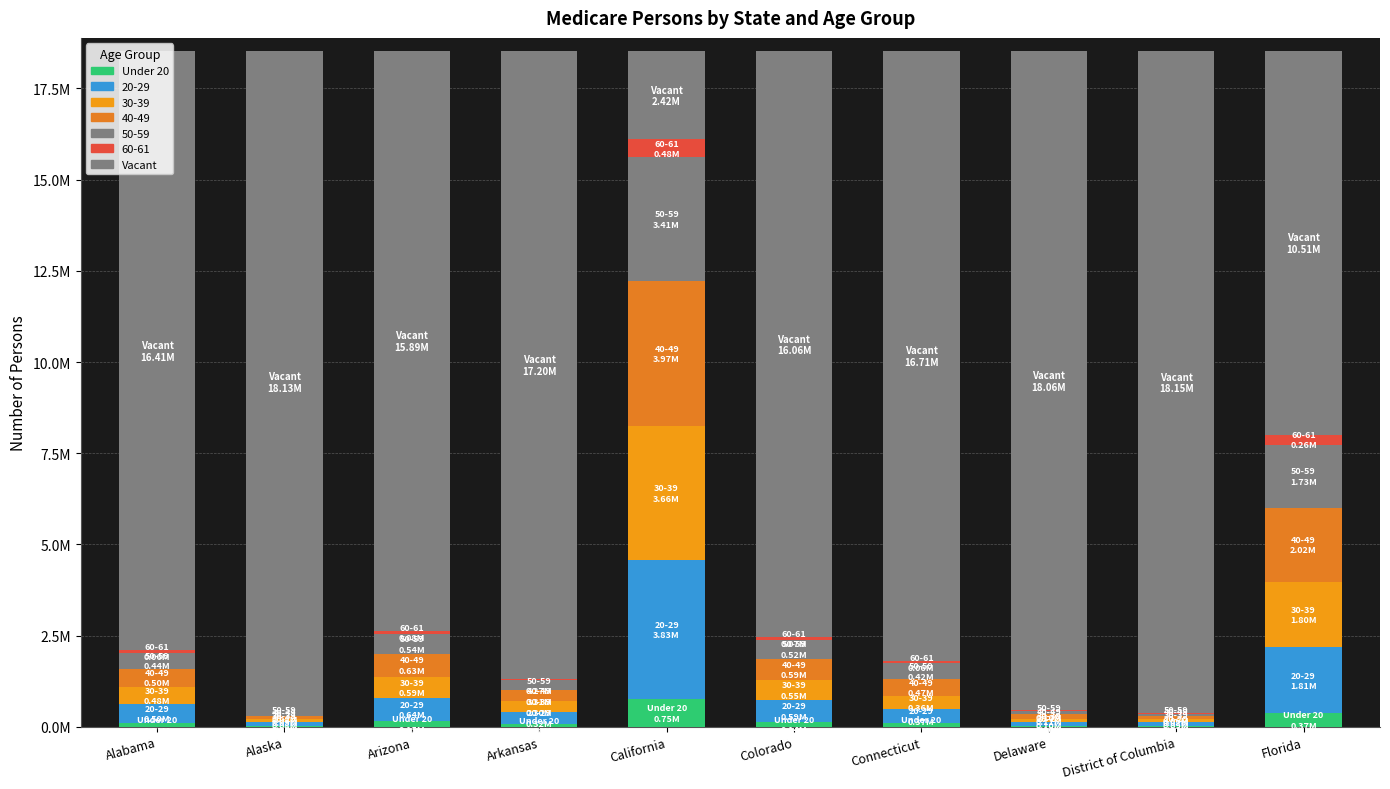

Which category has the lowest value across all series?

District of Columbia